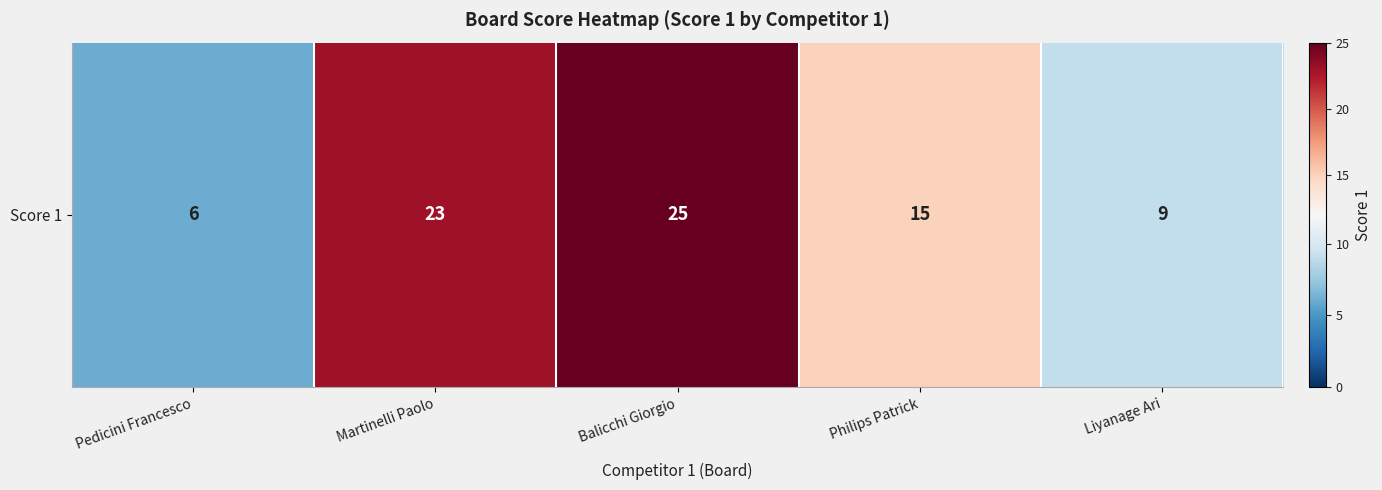

At which label does the data first exceed 15?

Martinelli Paolo